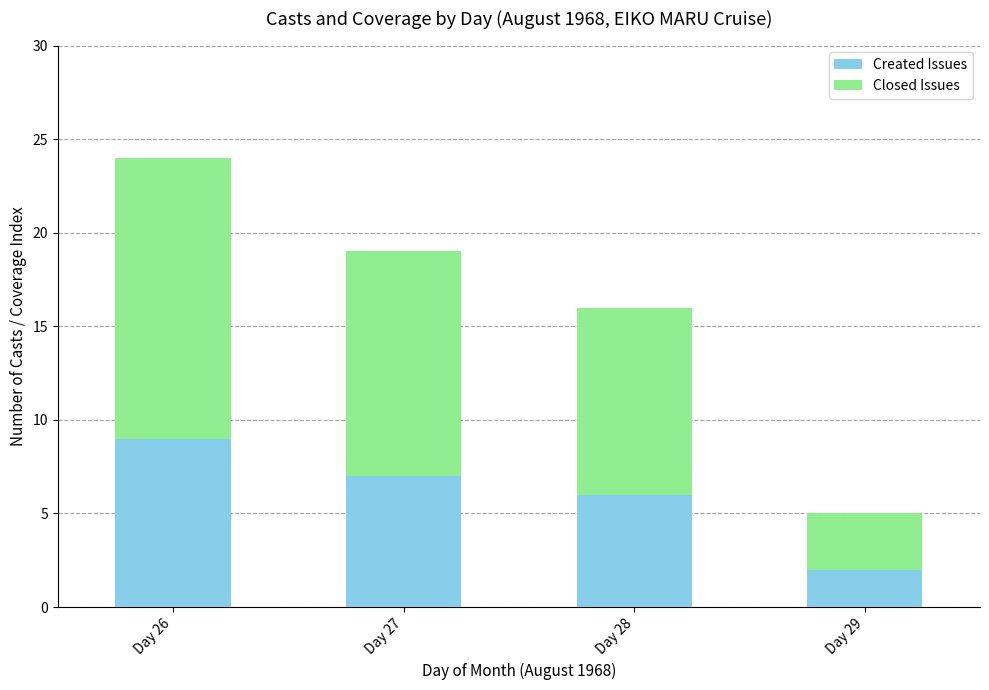

Reading right to left, what are the values for Created Issues?

2	6	7	9